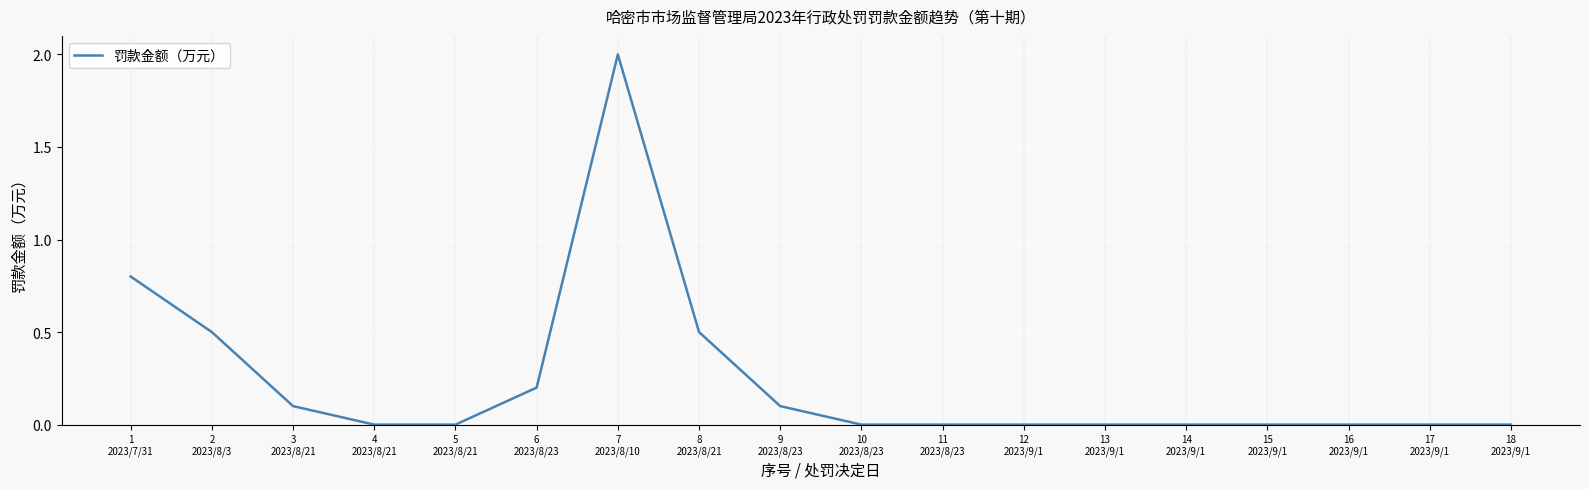

Is it true that the value at 9
2023/8/23 is 0.1?

True